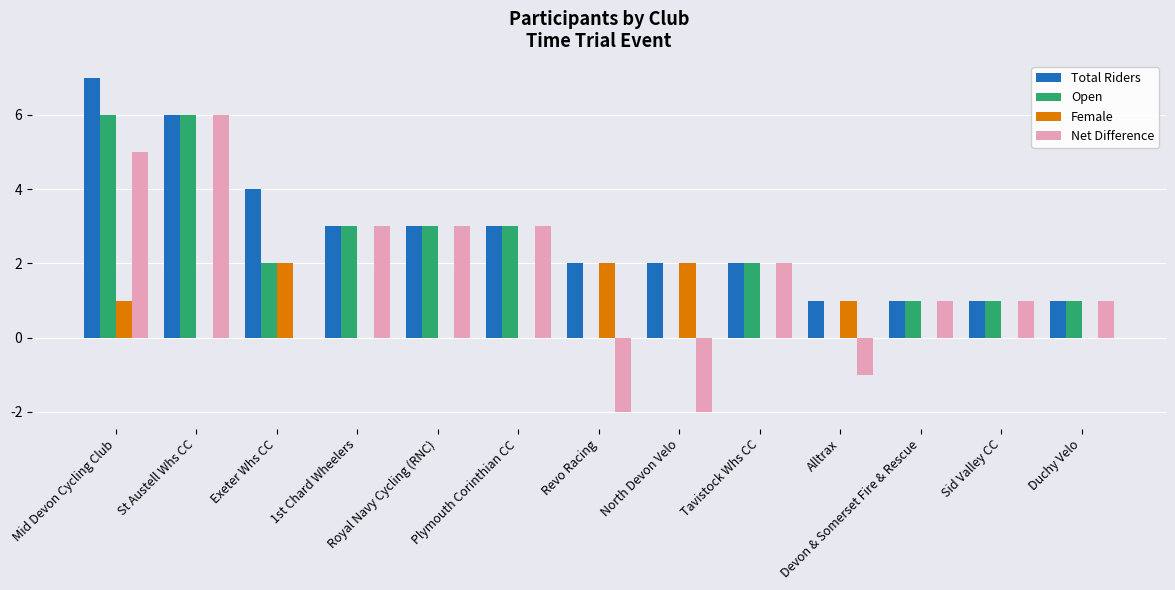

How many groups of bars are there?

13